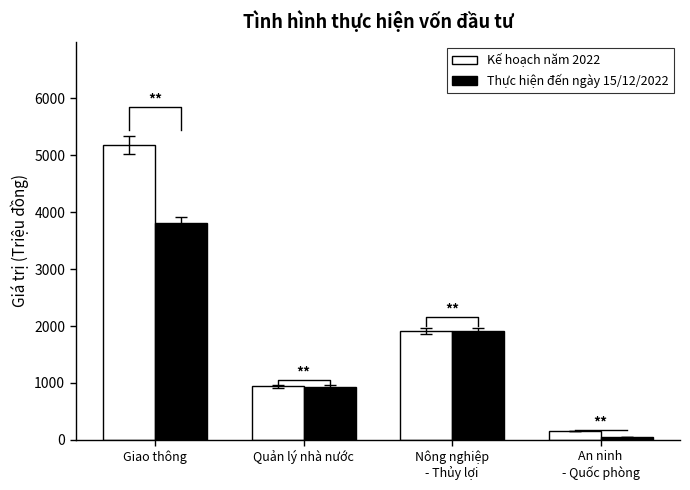

What is the sum of all Kế hoạch năm 2022 values?

8190.0